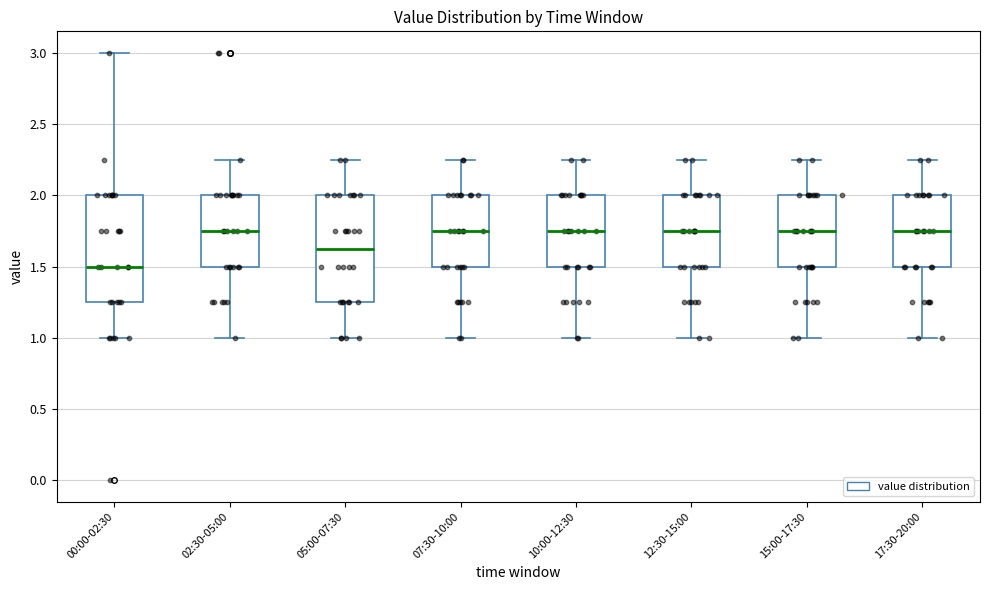

Reading left to right, transcribe this box plot: for each box, give where its median line is, the range the box spans, and where its two whiskers end, as read against the y-axis. The values are not printed on the chart, so give them approximately, as read against the axis.

00:00-02:30: median 1.50, box 1.25 to 2.00, whiskers 1.00 to 3.00
02:30-05:00: median 1.75, box 1.50 to 2.00, whiskers 1.00 to 2.25
05:00-07:30: median 1.65, box 1.25 to 2.00, whiskers 1.00 to 2.25
07:30-10:00: median 1.75, box 1.50 to 2.00, whiskers 1.00 to 2.25
10:00-12:30: median 1.75, box 1.50 to 2.00, whiskers 1.00 to 2.25
12:30-15:00: median 1.75, box 1.50 to 2.00, whiskers 1.00 to 2.25
15:00-17:30: median 1.75, box 1.50 to 2.00, whiskers 1.00 to 2.25
17:30-20:00: median 1.75, box 1.50 to 2.00, whiskers 1.00 to 2.25